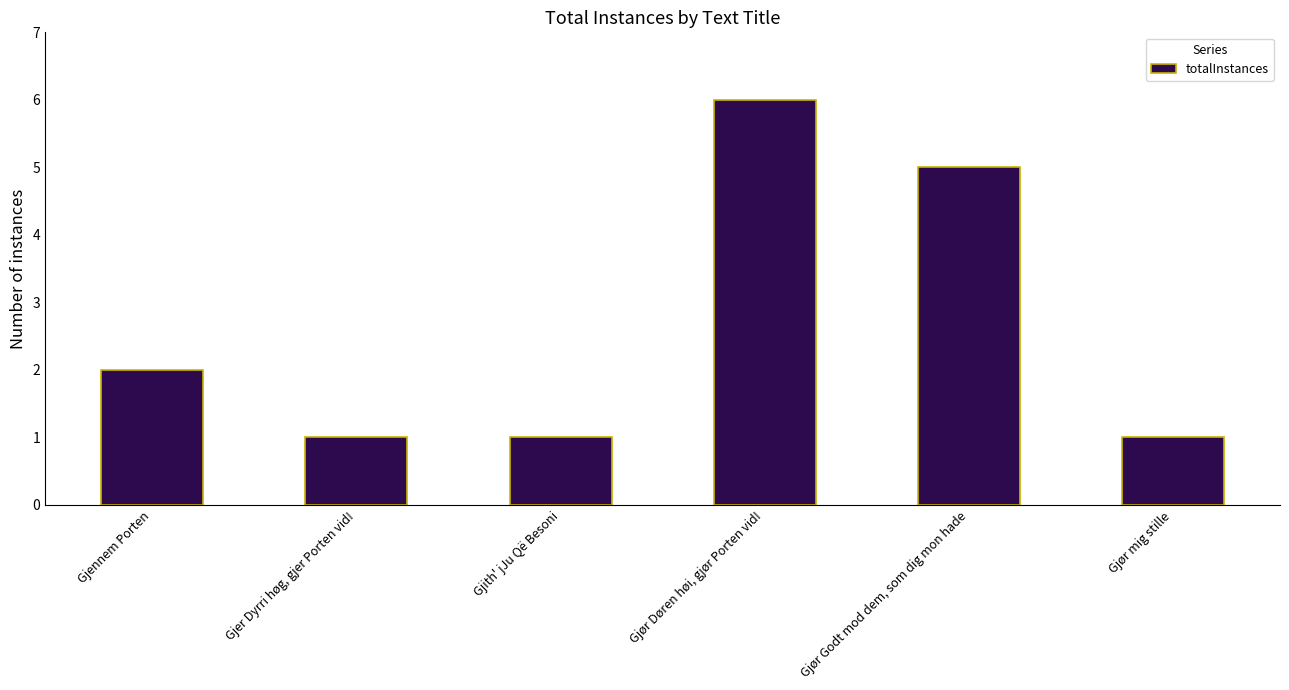

At which label is the value closest to 3?

Gjennem Porten